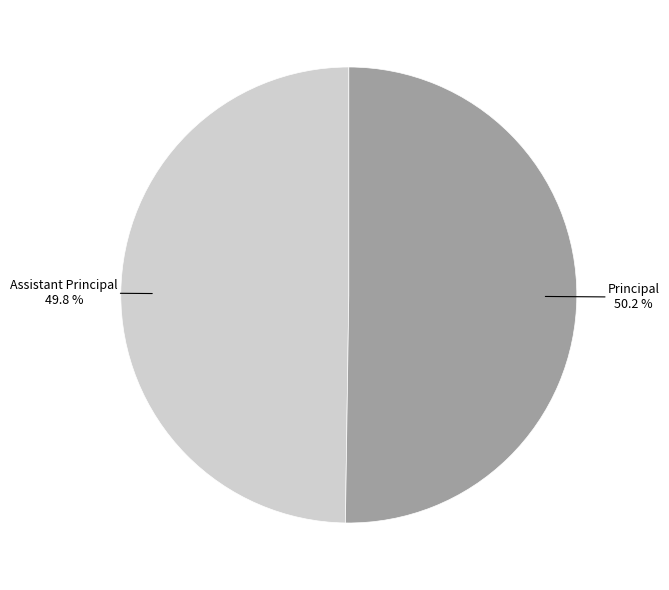

True or false: Assistant Principal accounts for 58% of the total.

False